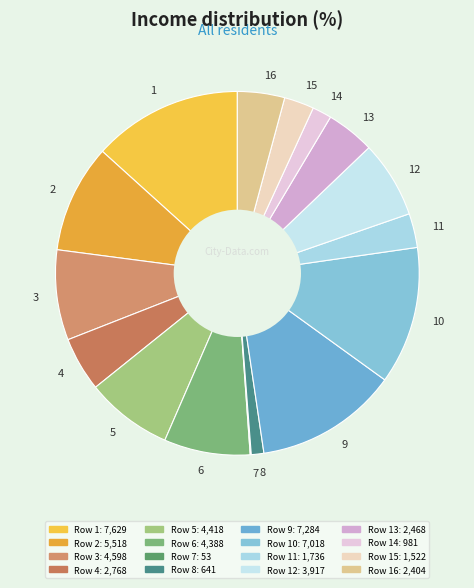

How many segments does this pie chart have?

16